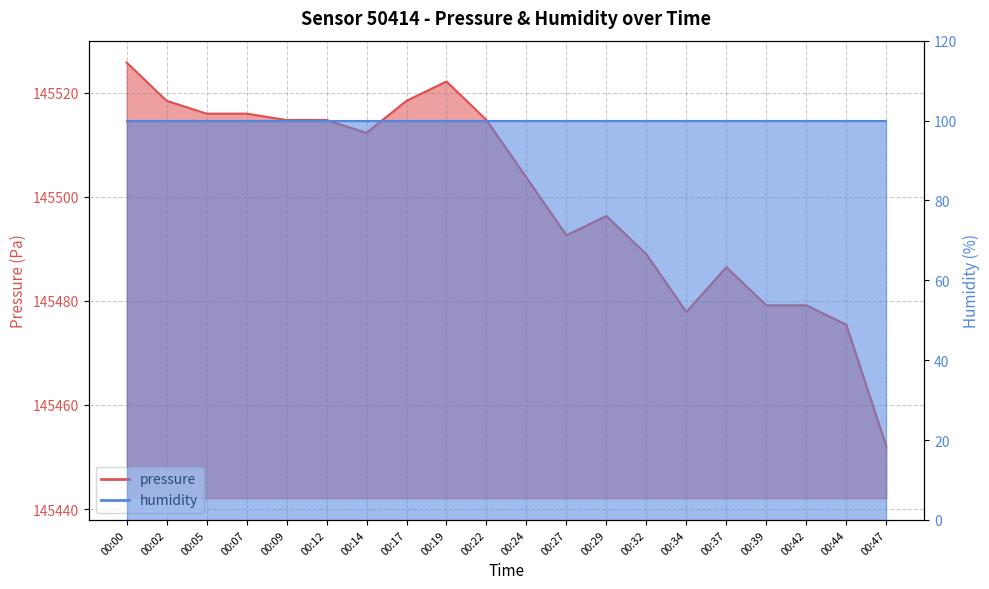

How many data points are less than 145512?

10